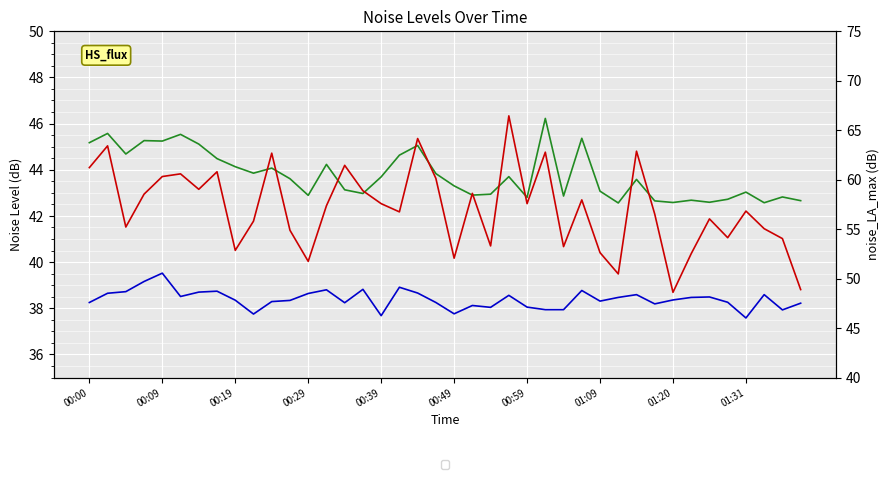

At which category does noise_LAeq reach its first local valley?

00:19